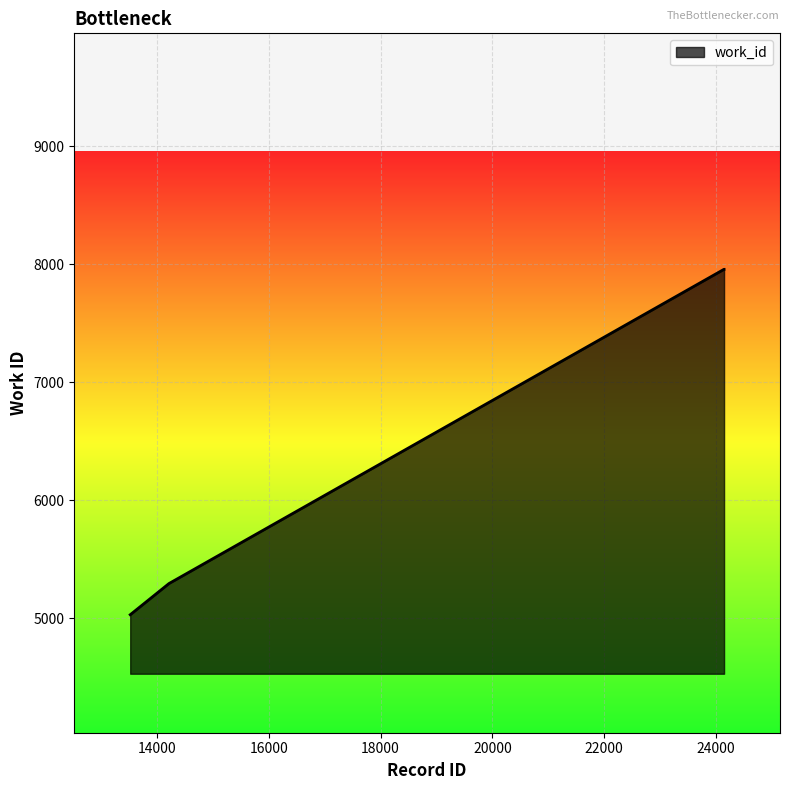

What is the sum of all values?

34205